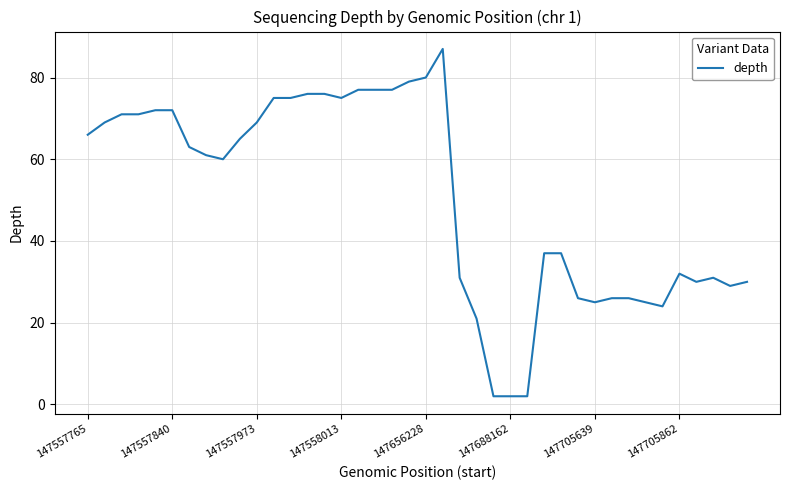

What is the greatest value displayed?

87